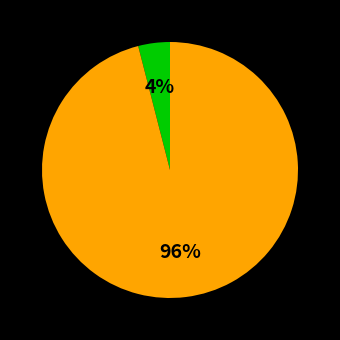

To the nearest percent, what is the difference between the largest and smallest slice percentages?

92%